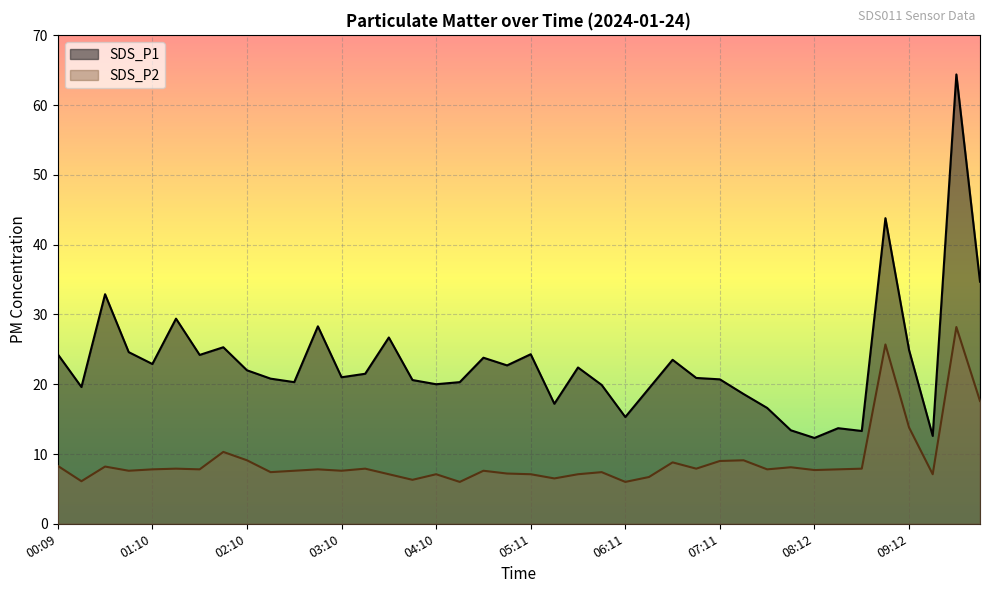

What are all the series names shown in the legend?

SDS_P1, SDS_P2